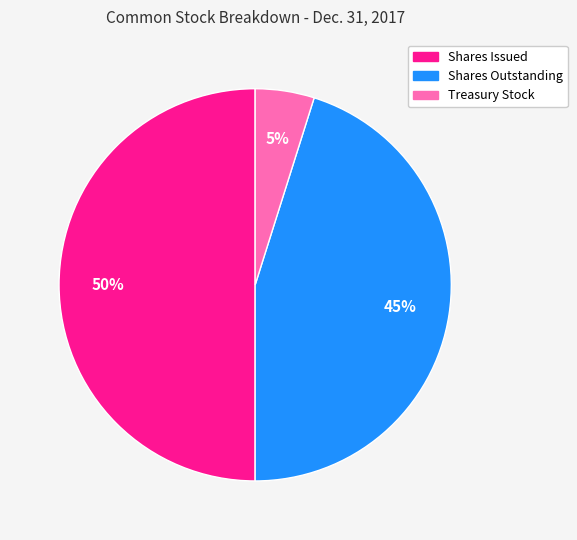

Count the number of slices in the pie.

3